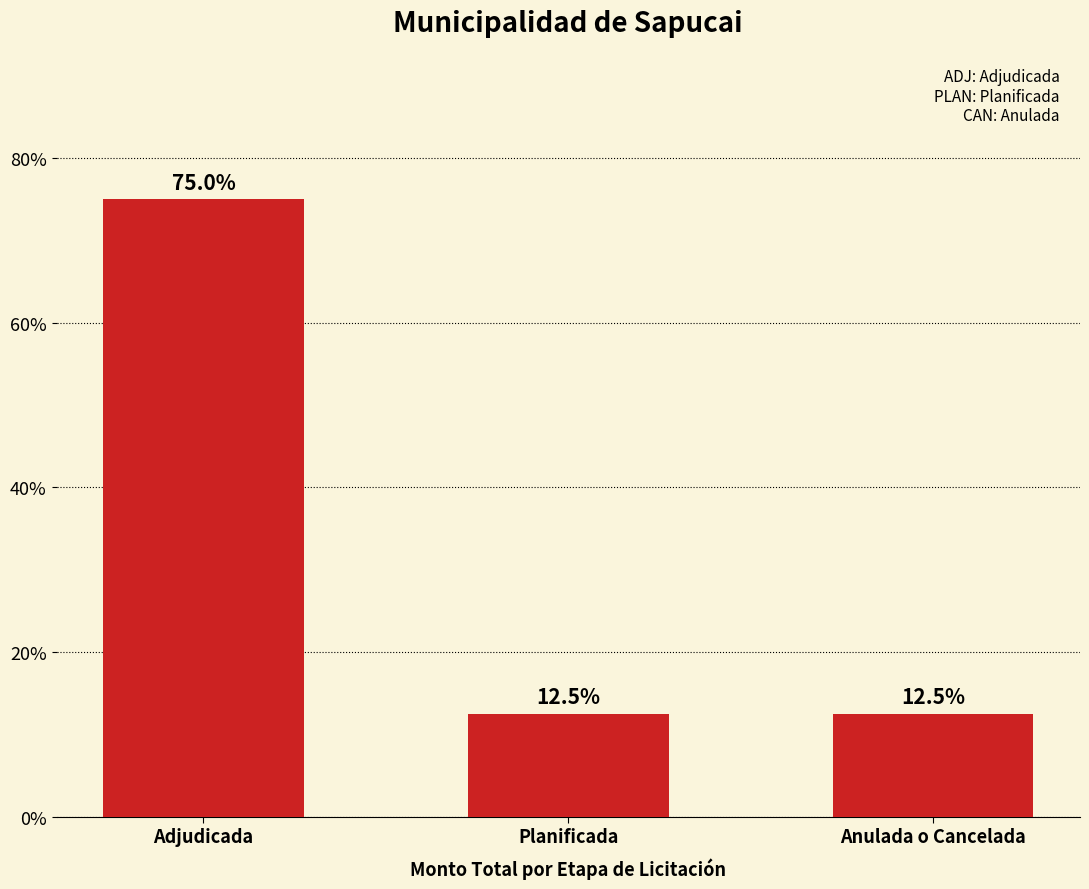

The chart shows a value of 12.5 at Planificada. True or false?

True